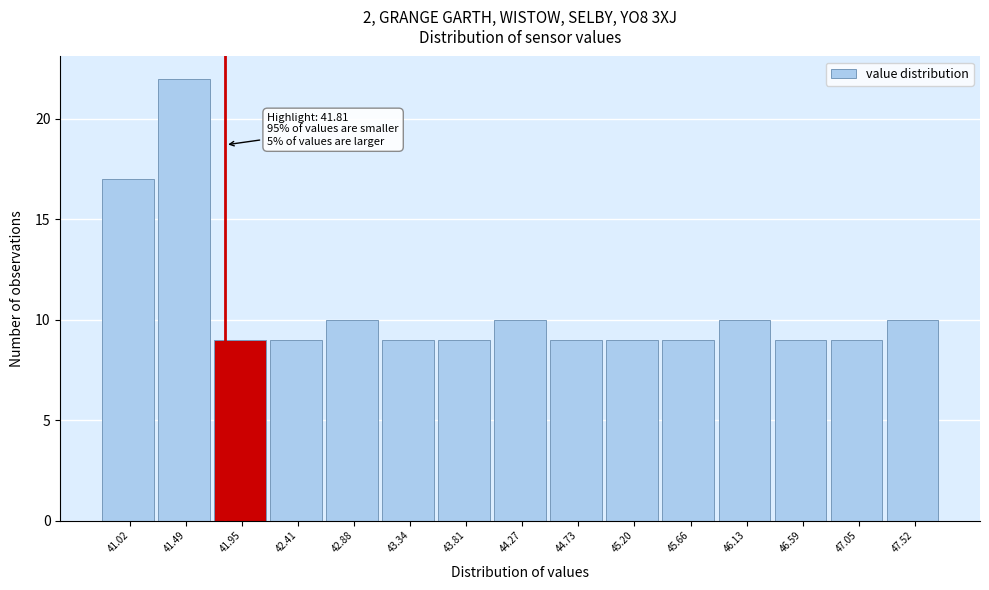

Over which range of the x-axis is the bar tallest?

41.25 to 41.70